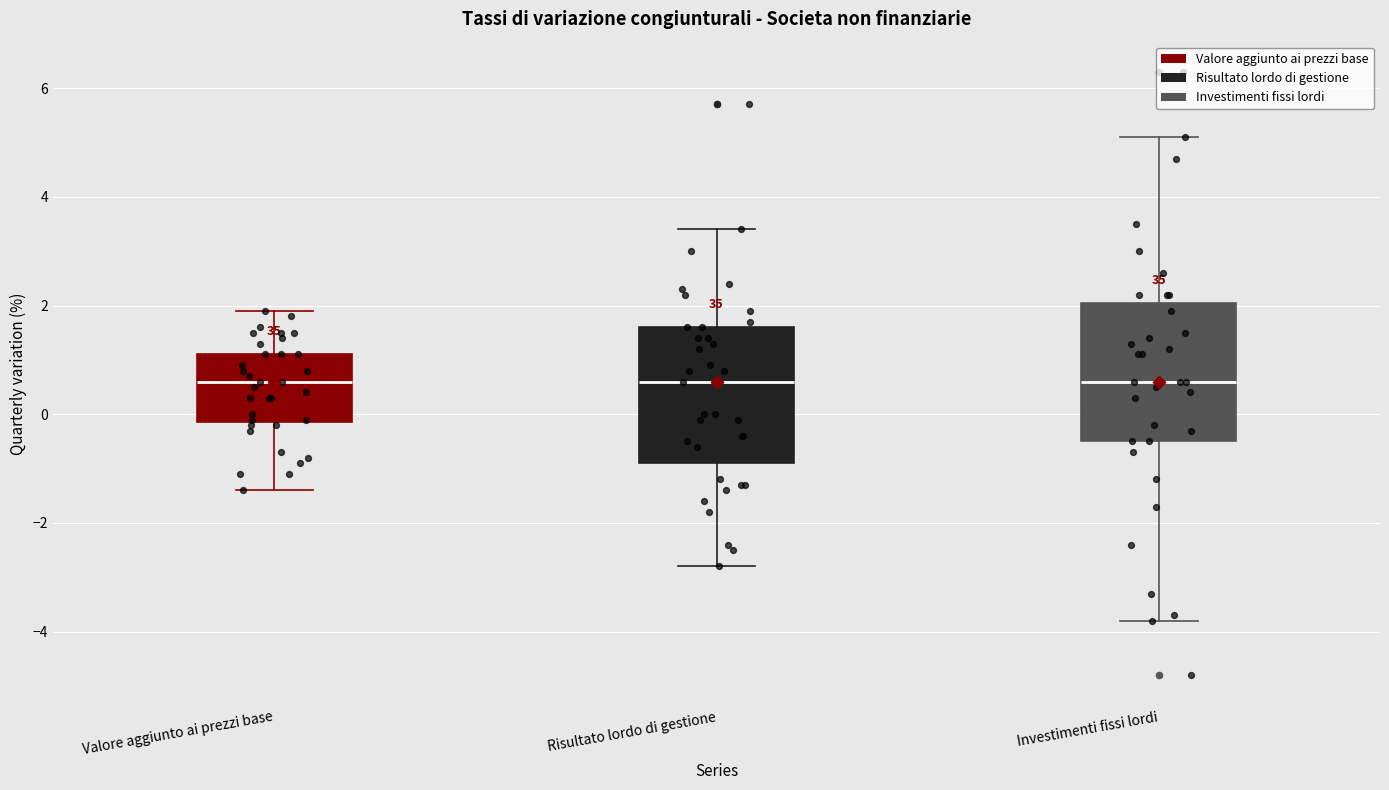

Reading left to right, transcribe this box plot: for each box, give where its median line is, the range the box spans, and where its two whiskers end, as read against the y-axis. The values are not printed on the chart, so give them approximately, as read against the axis.

Valore aggiunto ai prezzi base: median 0.6, box -0.2 to 1.2, whiskers -1.4 to 2.0
Risultato lordo di gestione: median 0.6, box -0.8 to 1.6, whiskers -2.8 to 3.4
Investimenti fissi lordi: median 0.6, box -0.4 to 2.0, whiskers -3.8 to 5.2